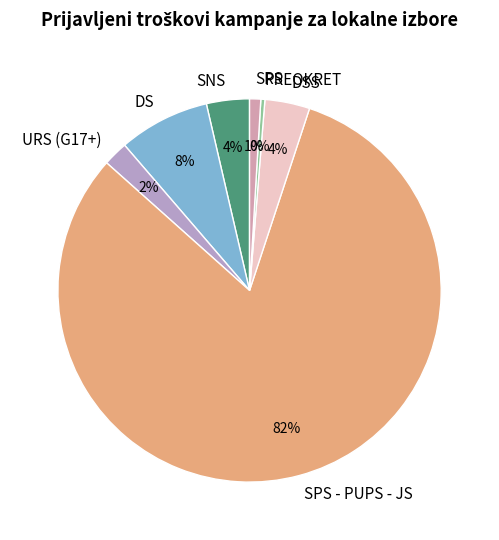

Does any single category account for the majority?

Yes